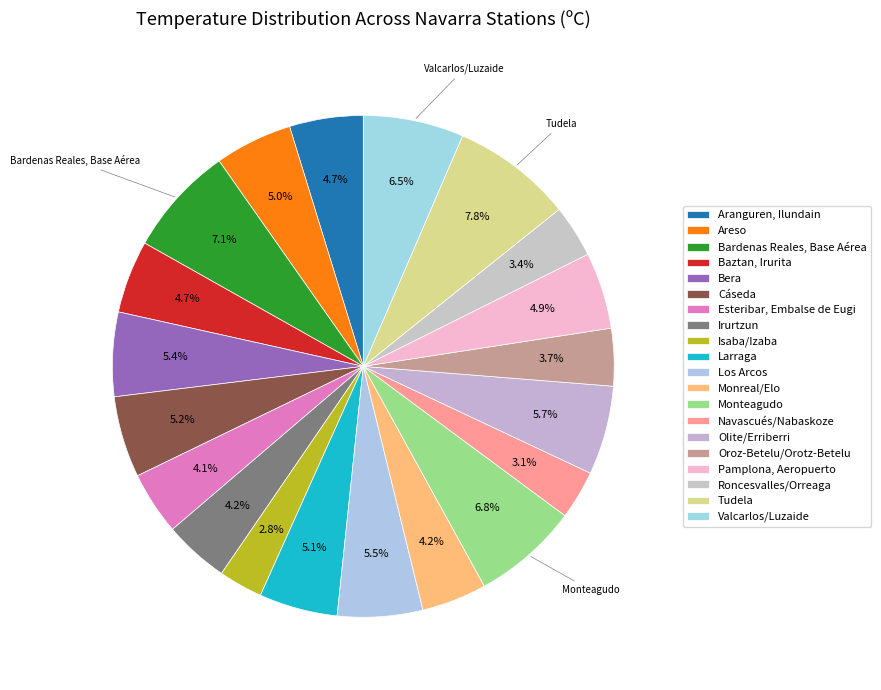

Count the number of slices in the pie.

20